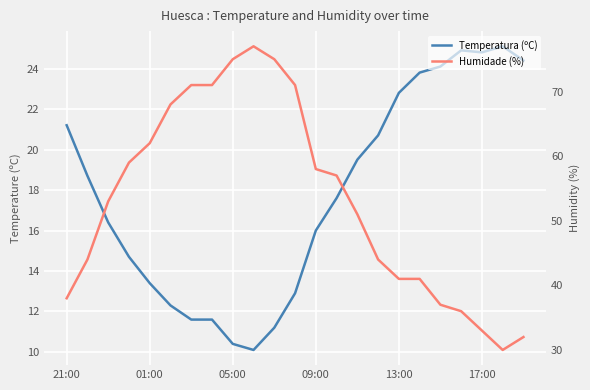

Count the number of data series in this chart.

2